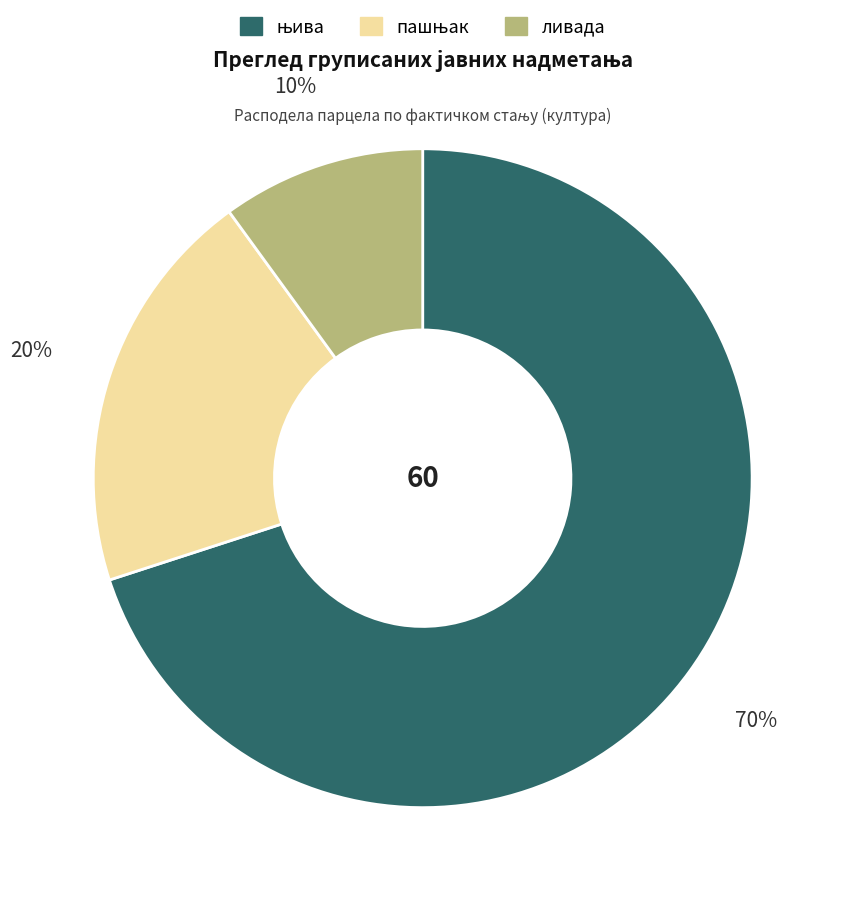

Which slice is the smallest?

ливада